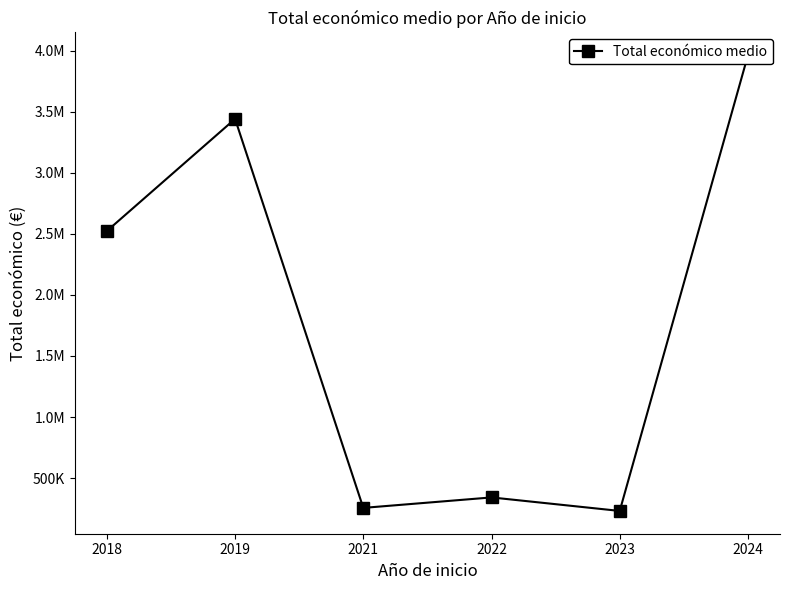

Is it true that the value at 2022 is 342235.0?

True